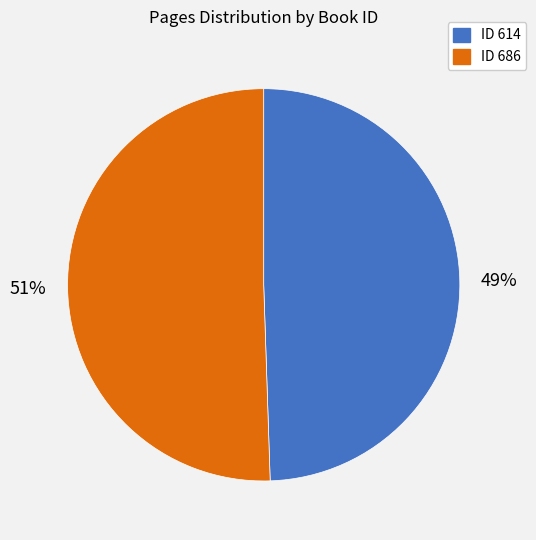

Is there a majority slice in this chart?

Yes